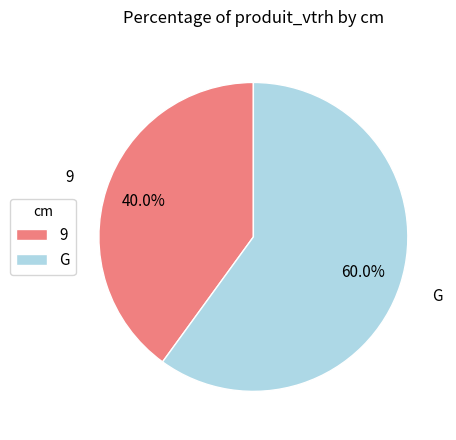

True or false: G accounts for 60% of the total.

True